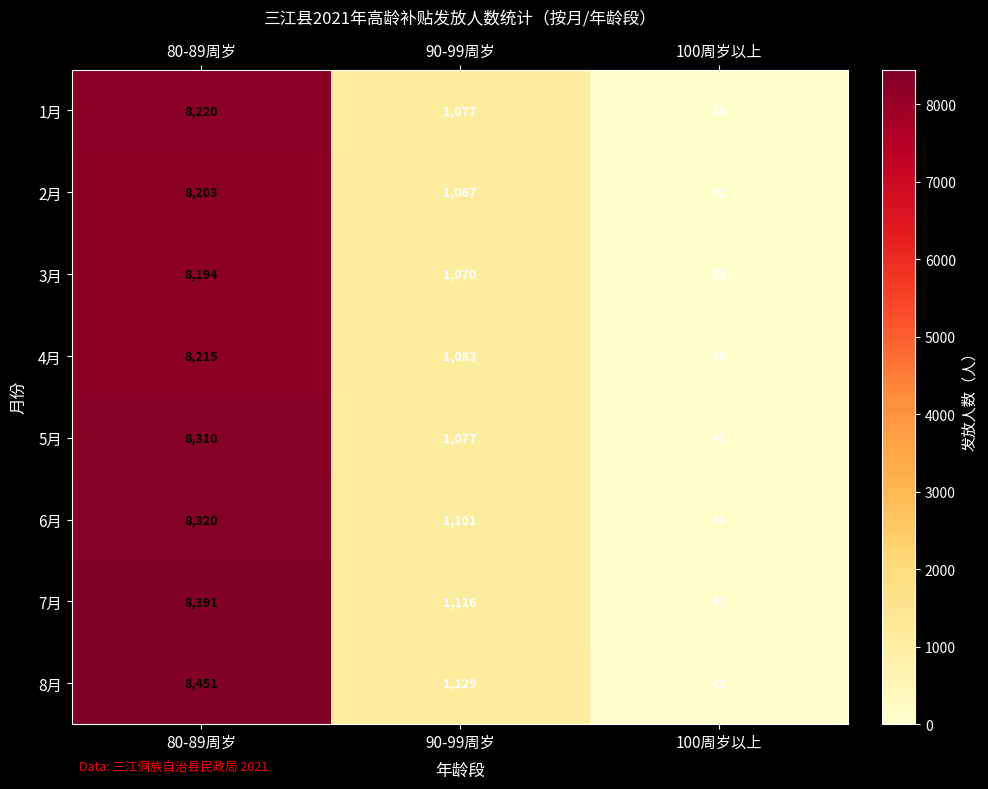

The 6月 series shows 1101 at 90-99周岁. True or false?

True